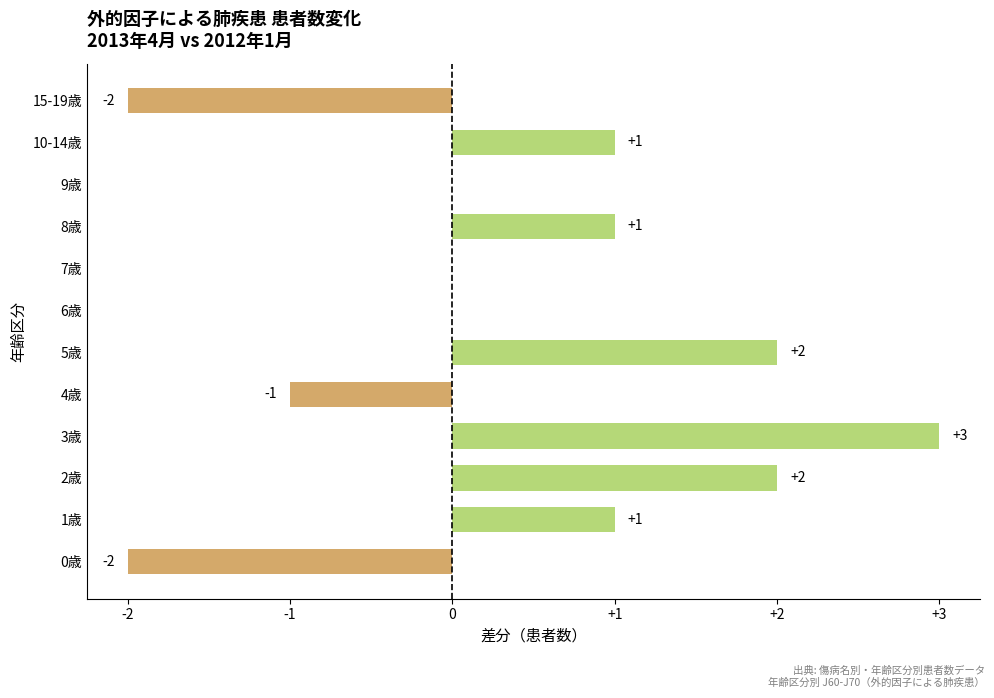

At which category does the chart reach its peak across all series?

3歳